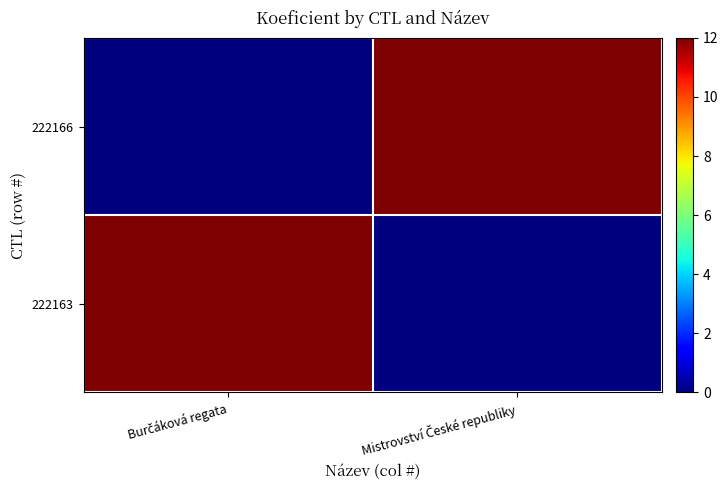

What is the spread (max minus min) of values at Burčáková regata?

12